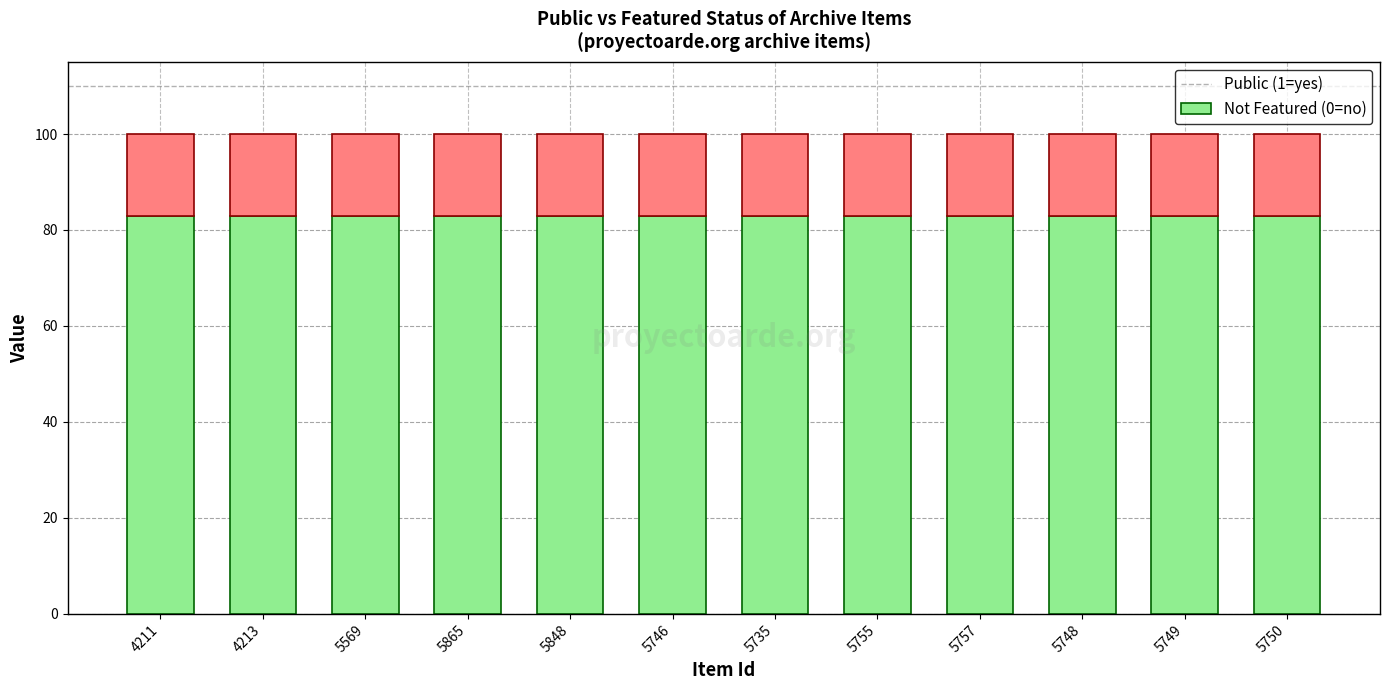

What is the total value across all series at 4213?

100